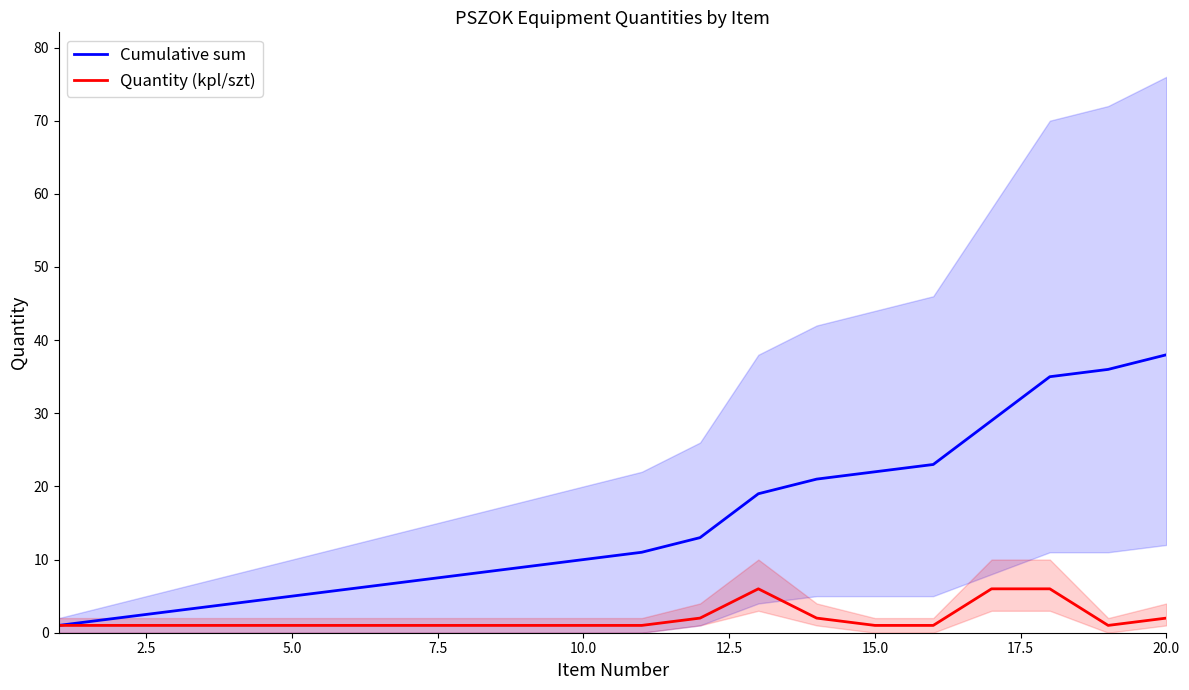

Reading right to left, transcribe all the data shown in this chart.

Cumulative sum: 38	36	35	29	23	22	21	19	13	11	10	9	8	7	6	5	4	3	2	1
Quantity (kpl/szt): 2	1	6	6	1	1	2	6	2	1	1	1	1	1	1	1	1	1	1	1